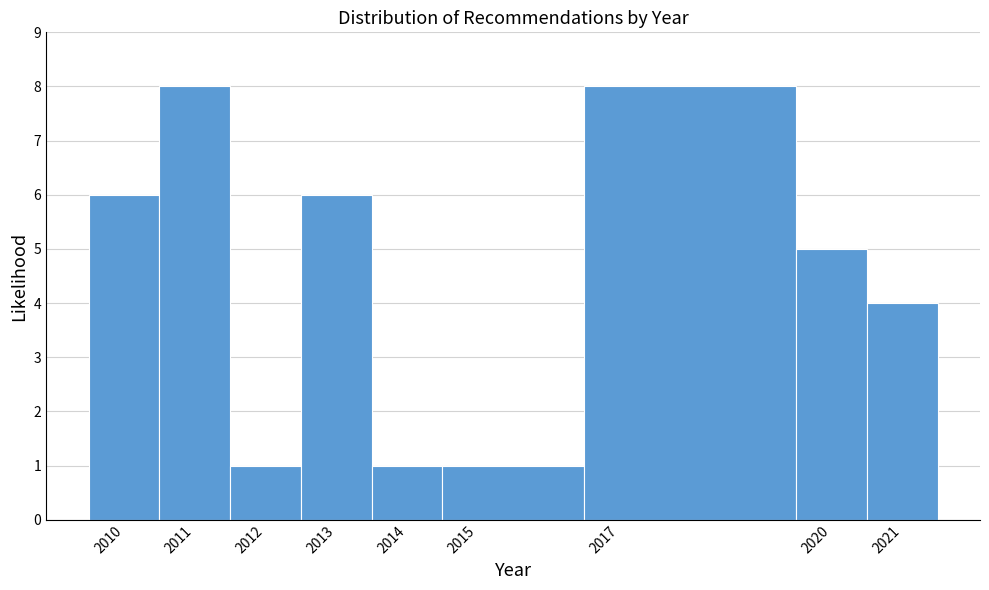

Reading left to right, list every bar in this chart as the range it spans on the x-axis followed by its height. The values are not printed on the chart, so give them approximately, as read against the axis.

2009.5 to 2010.5: 6
2010.5 to 2011.5: 8
2011.5 to 2012.5: 1
2012.5 to 2013.5: 6
2013.5 to 2014.5: 1
2014.5 to 2016.5: 1
2016.5 to 2019.5: 8
2019.5 to 2020.5: 5
2020.5 to 2021.5: 4